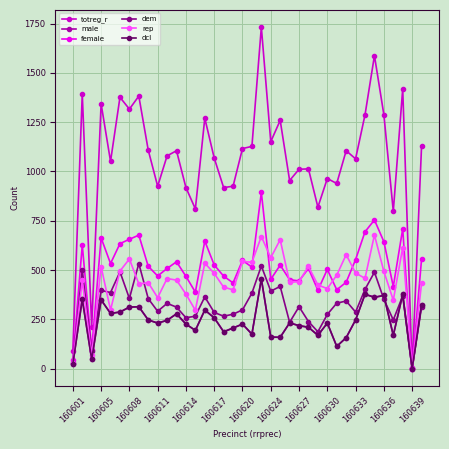

Does the chart have visible grid lines?

Yes